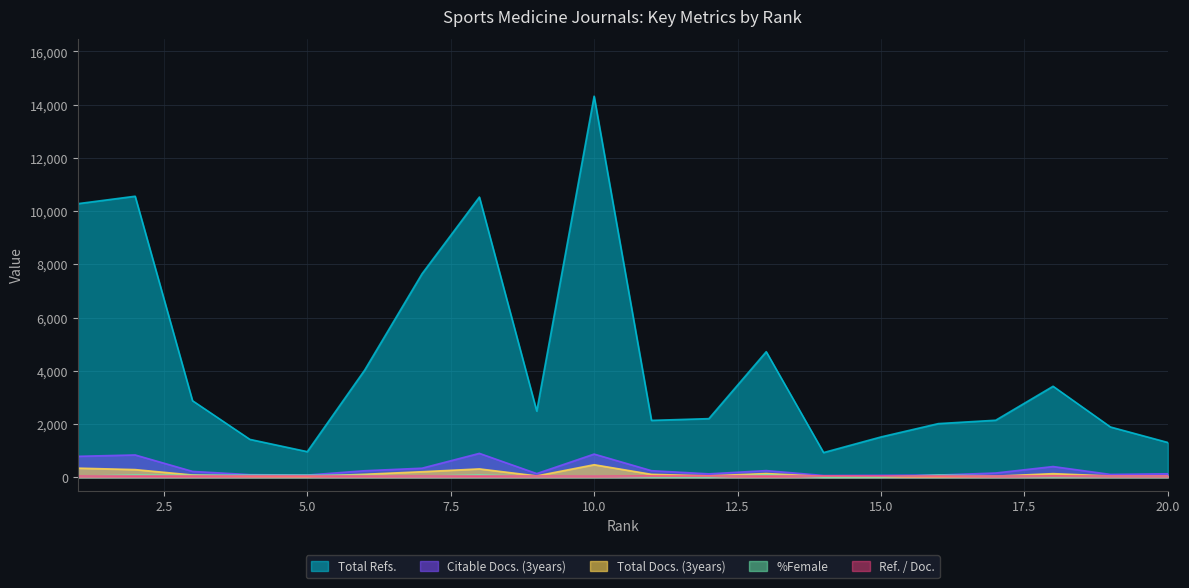

How many data points in Total Refs. are less than 2490?

10